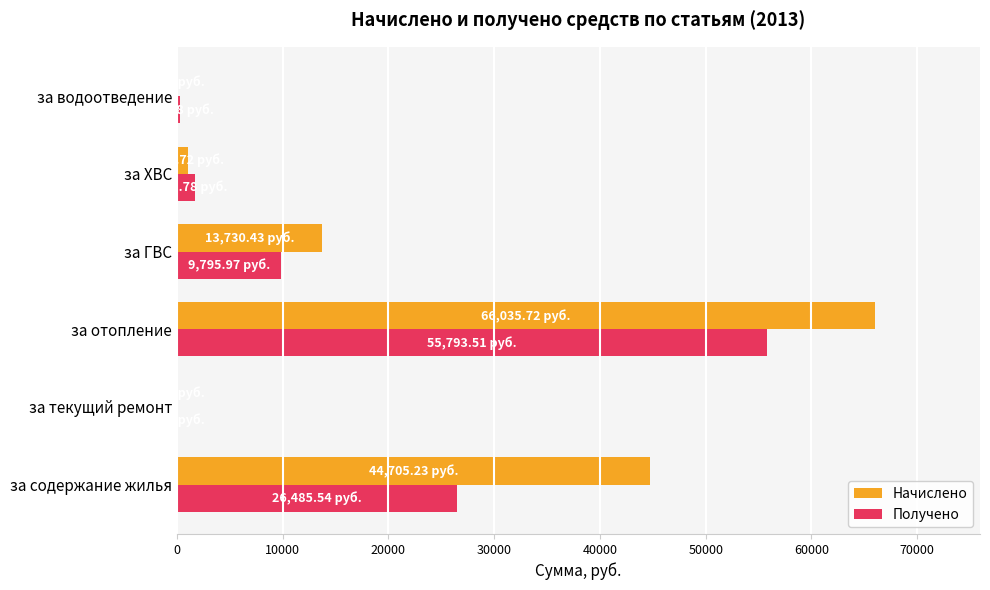

Which category has the highest value in the Получено series?

за отопление